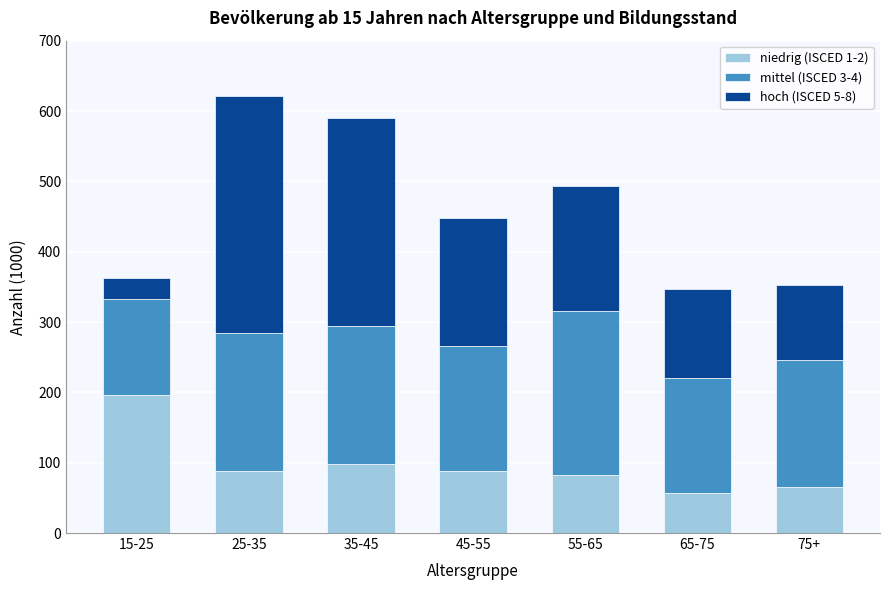

Reading left to right, what are the values for niedrig (ISCED 1-2)?

15-25=196	25-35=88	35-45=98	45-55=88	55-65=83	65-75=57	75+=66